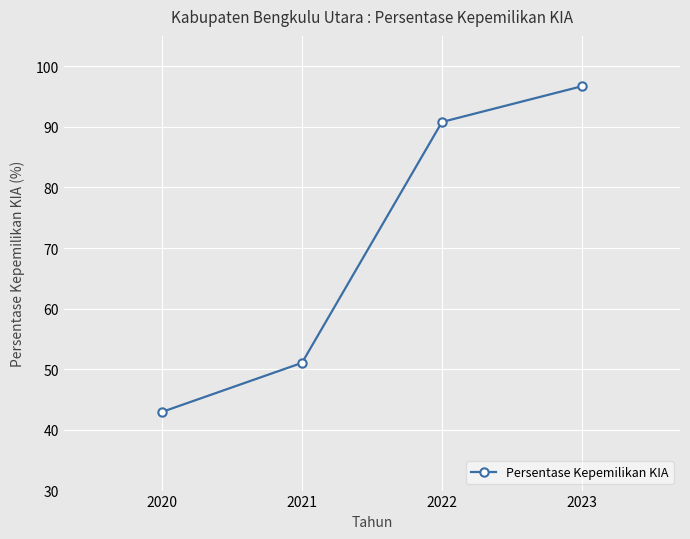

List the labels in order of value, largest first.

2023, 2022, 2021, 2020